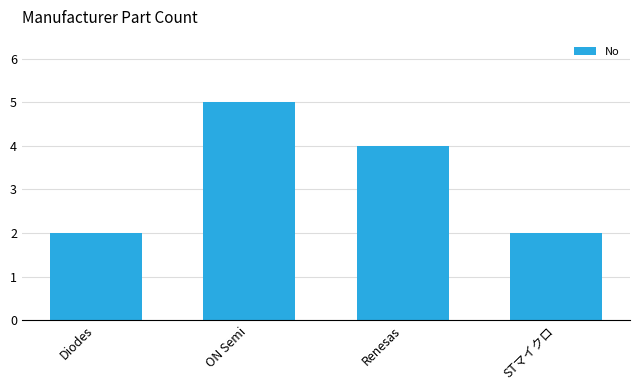

The chart shows a value of 3 at Diodes. True or false?

False